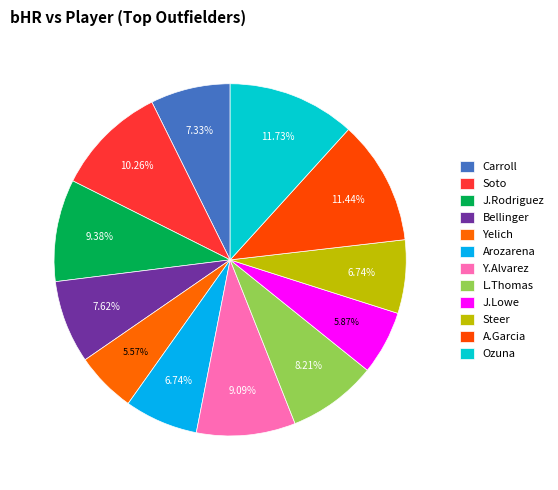

How many slices are in this pie chart?

12